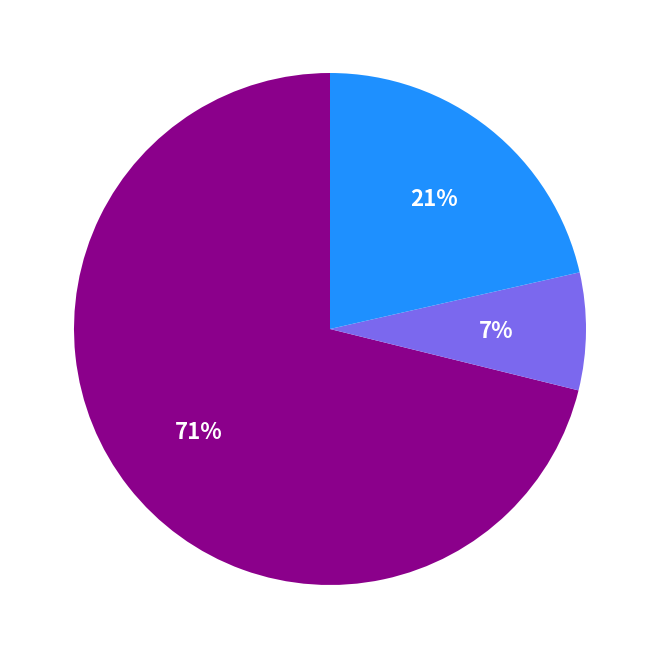

Count the number of slices in the pie.

3